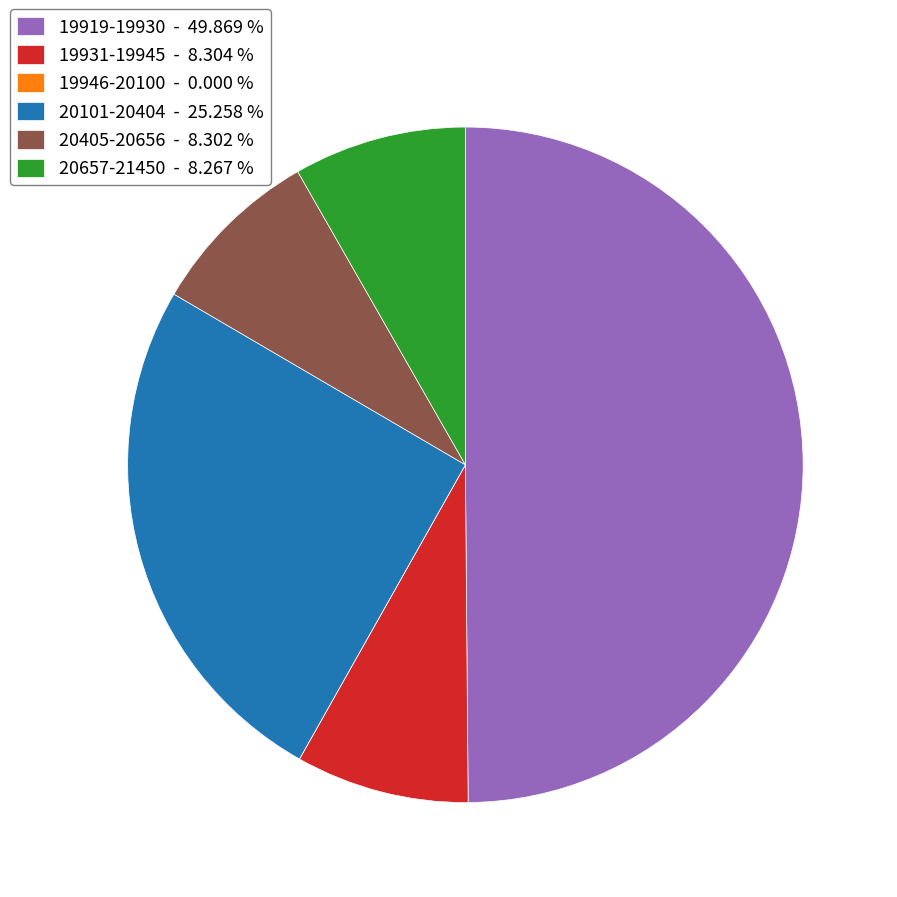

Approximately how many times larger is the value at 20657-21450 - 8.267 % compared to 20405-20656 - 8.302 %?

1.0